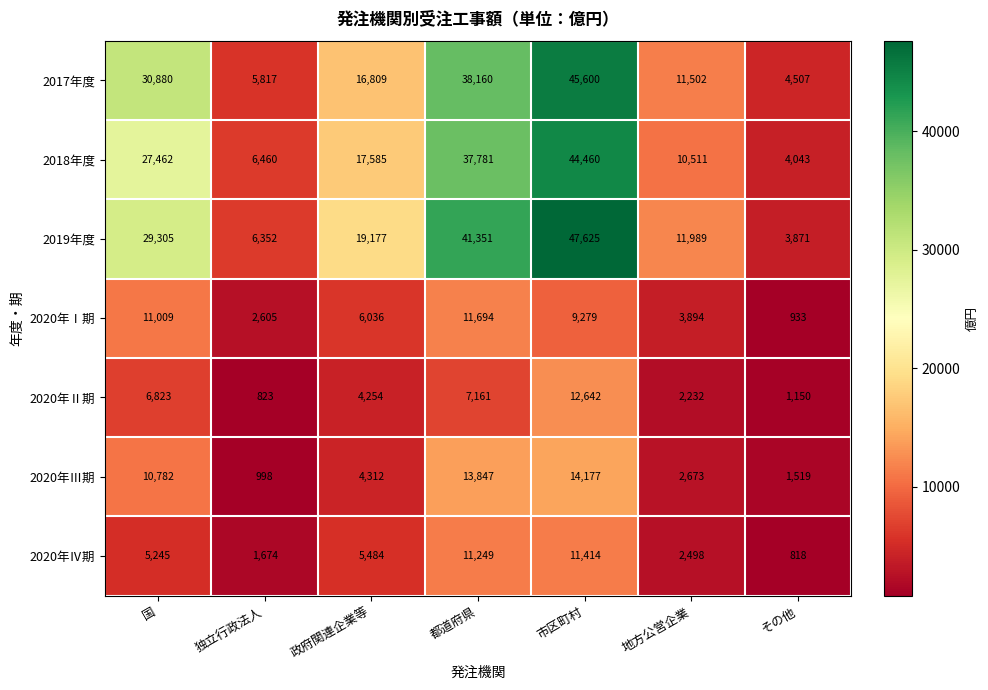

List the series in order of their peak value, highest first.

2019年度, 2017年度, 2018年度, 2020年Ⅲ期, 2020年Ⅱ期, 2020年Ⅰ期, 2020年Ⅳ期